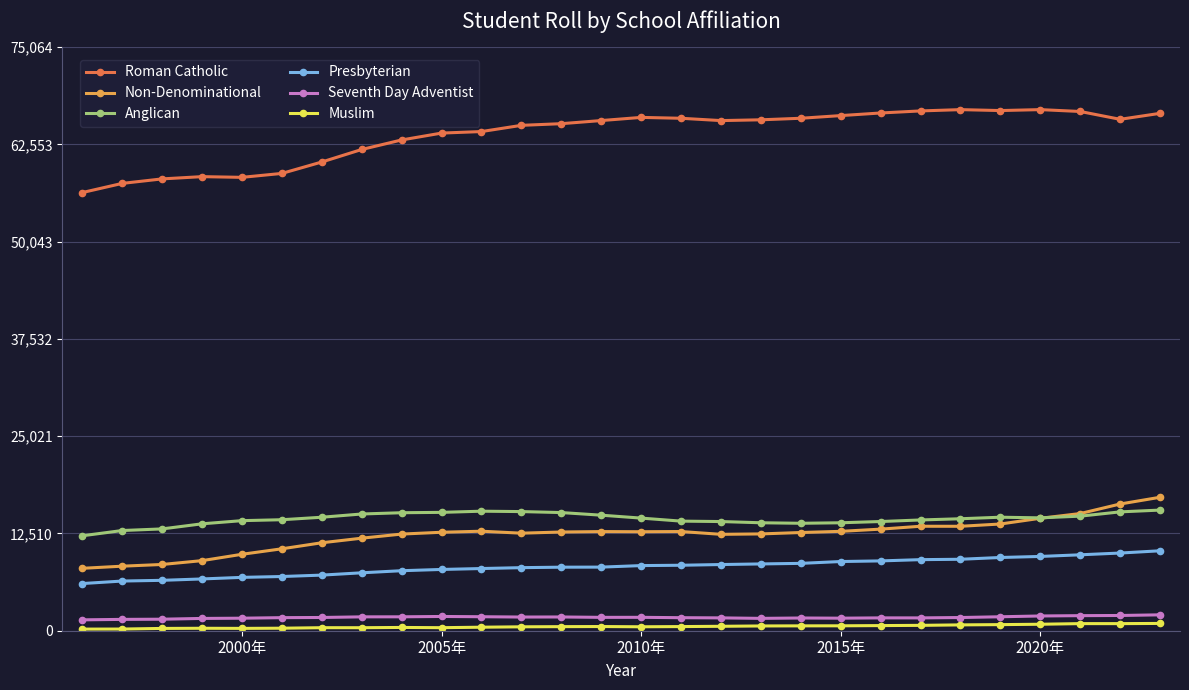

How many lines are shown in the chart?

6